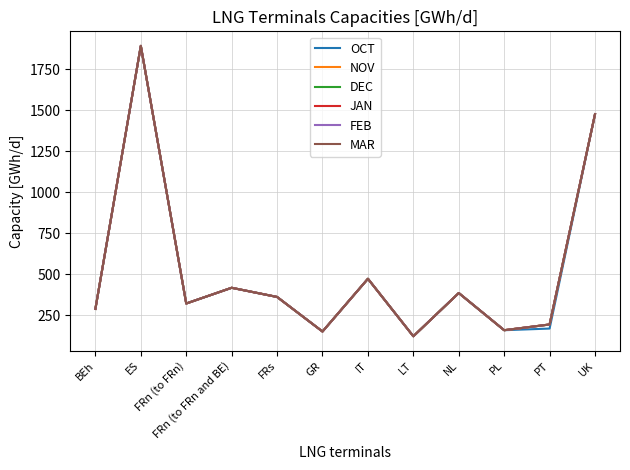

The value of NOV at UK is 1477. True or false?

True